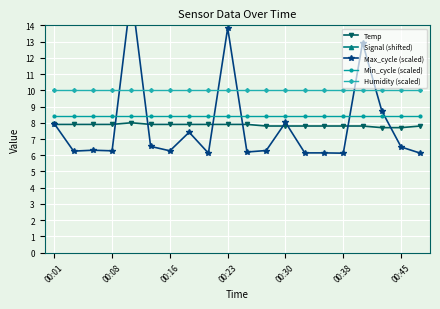

True or false: Humidity (scaled) and Temp cross at least once.

False